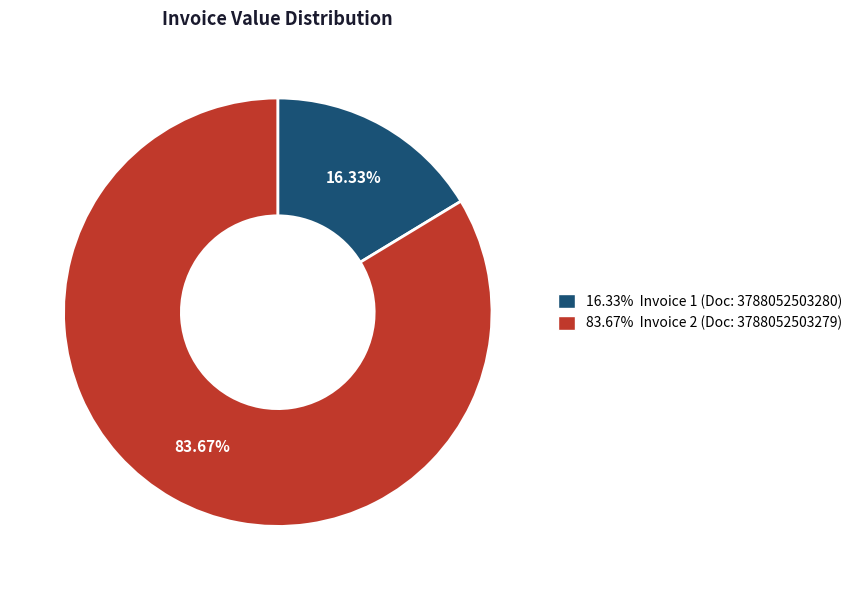

Does any single category account for the majority?

Yes